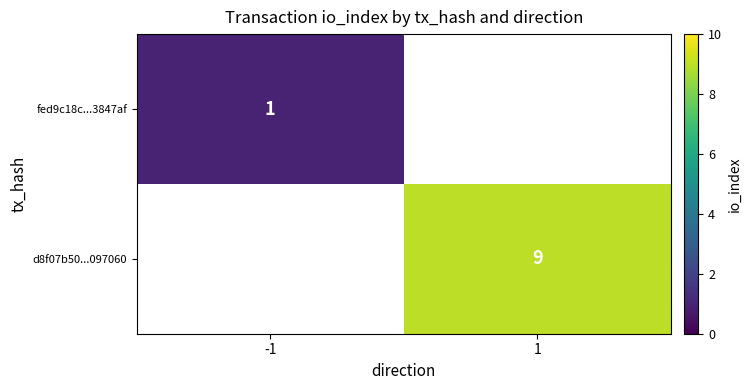

At how many categories does at least one series exceed 8?

1